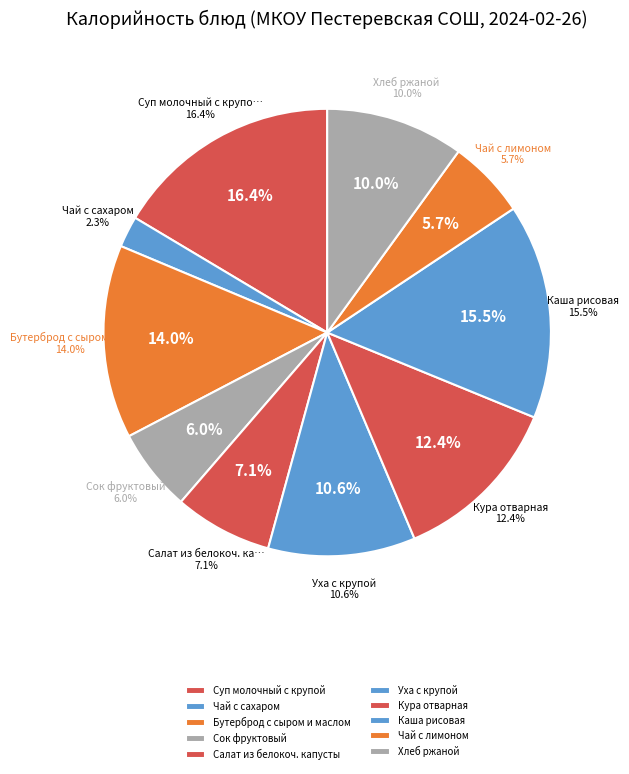

Is there a majority slice in this chart?

No